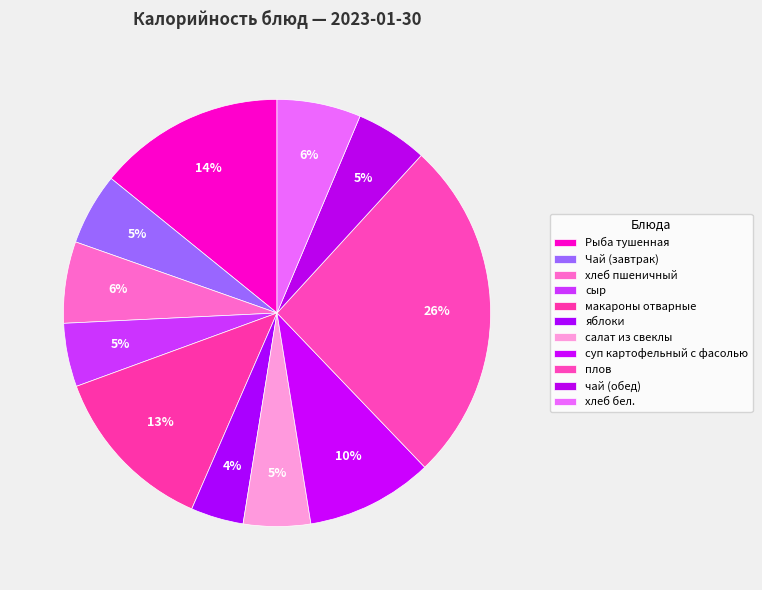

What percentage is NOT represented by макароны отварные?

87.1%